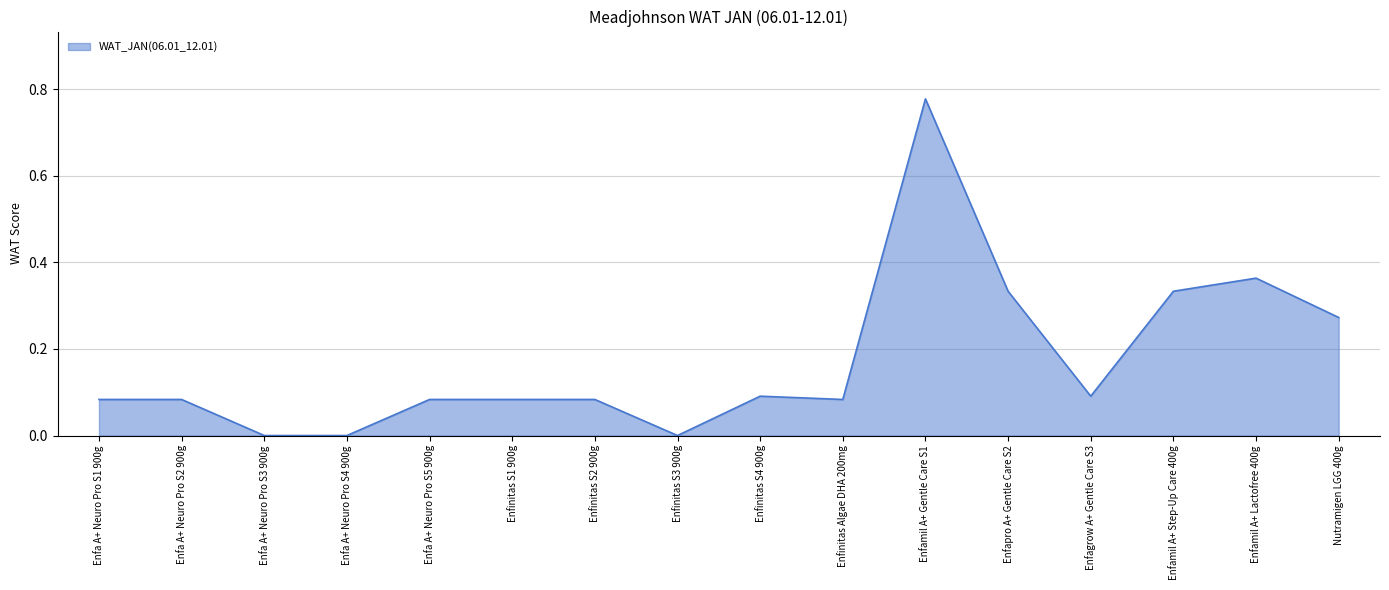

What is the sum of all values?

2.8